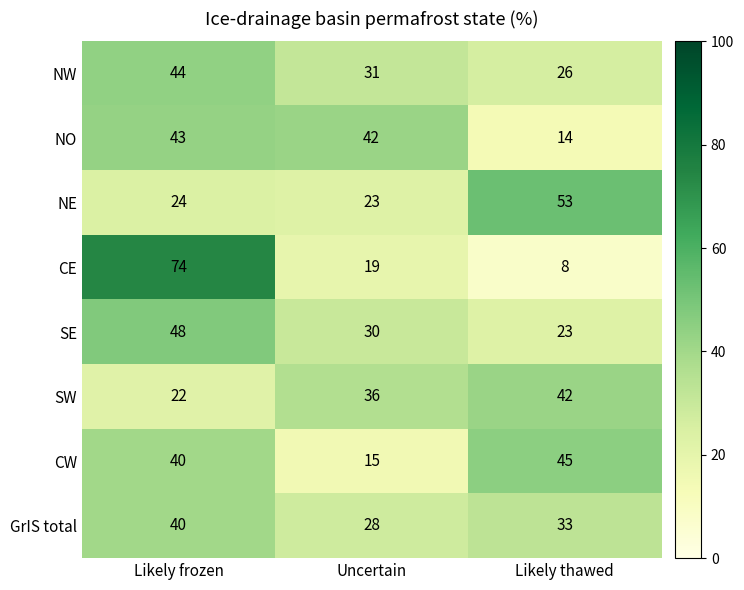

Reading left to right, extract all data points from this chart.

NW: Likely frozen=44	Uncertain=31	Likely thawed=26
NO: Likely frozen=43	Uncertain=42	Likely thawed=14
NE: Likely frozen=24	Uncertain=23	Likely thawed=53
CE: Likely frozen=74	Uncertain=19	Likely thawed=8
SE: Likely frozen=48	Uncertain=30	Likely thawed=23
SW: Likely frozen=22	Uncertain=36	Likely thawed=42
CW: Likely frozen=40	Uncertain=15	Likely thawed=45
GrIS total: Likely frozen=40	Uncertain=28	Likely thawed=33